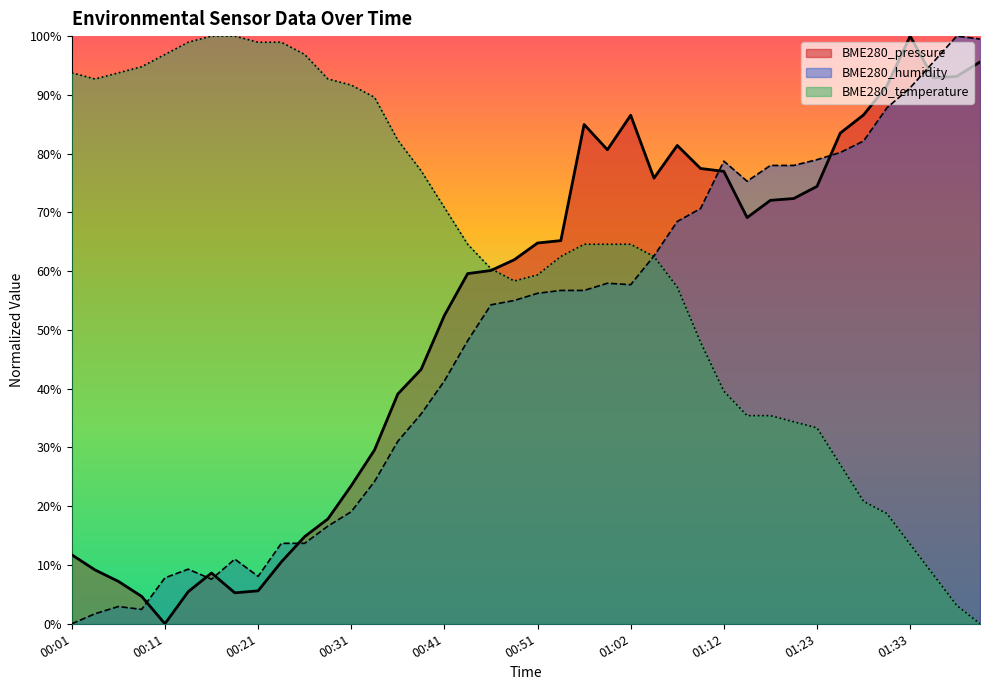

At how many categories does at least one series exceed 0?

40